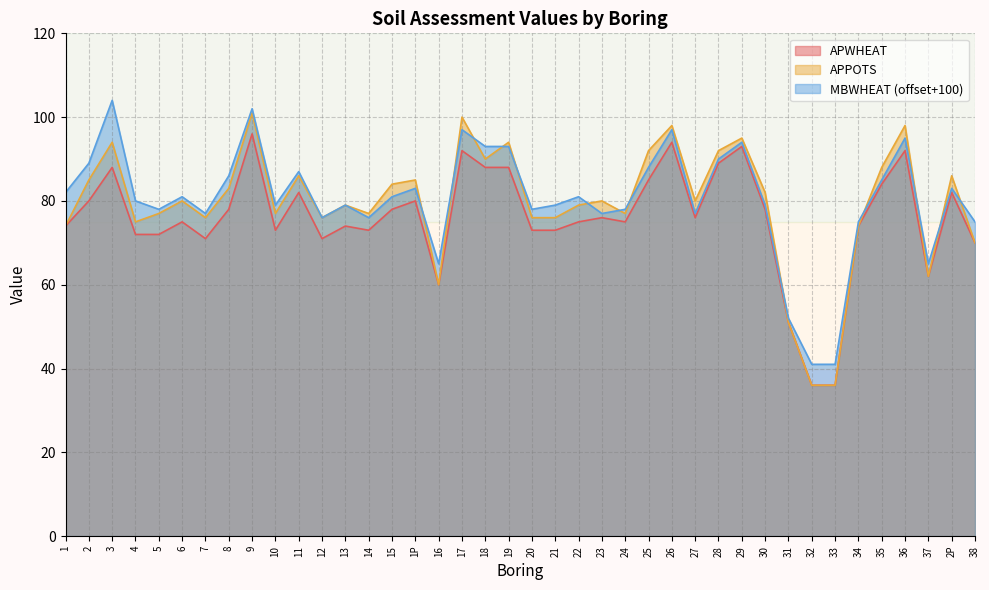

What are all the series names shown in the legend?

APWHEAT, APPOTS, MBWHEAT (offset+100)